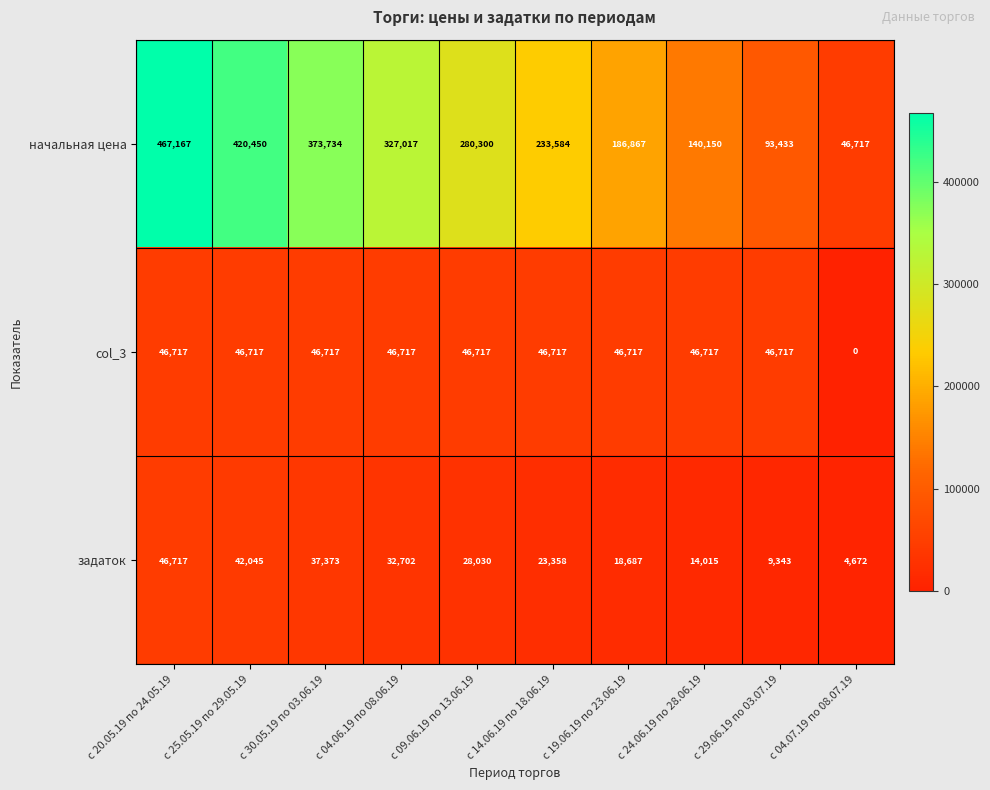

Is it true that начальная цена equals 130461 at с 20.05.19 по 24.05.19?

False